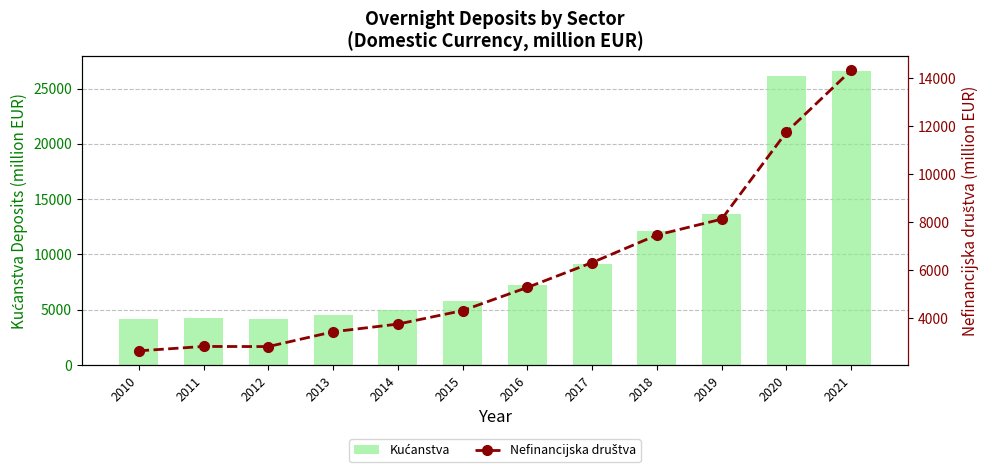

Reading right to left, extract all data points from this chart.

Kućanstva: 26588.9	26107.3	13631.8	12155.6	9119.6	7238.7	5754.9	4935.1	4551.8	4165.6	4228.1	4174.4
Nefinancijska društva: 14314.8	11747.7	8125.6	7464.9	6320.3	5286.1	4322.8	3760.5	3440.7	2826.2	2830.7	2648.5